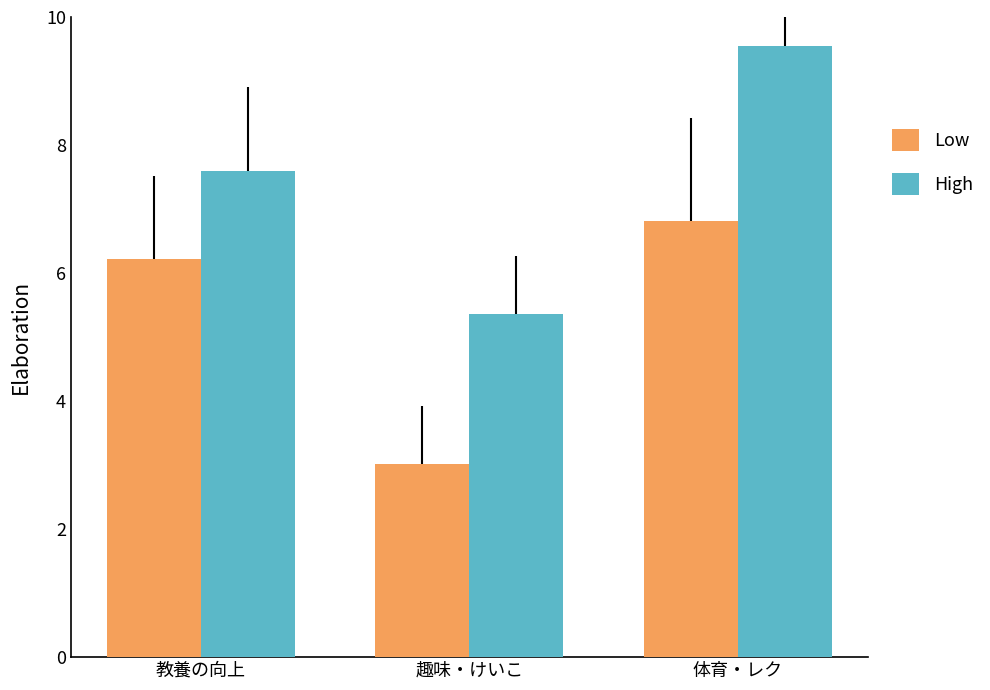

Which series changed the most between 教養の向上 and 趣味・けいこ?

Low